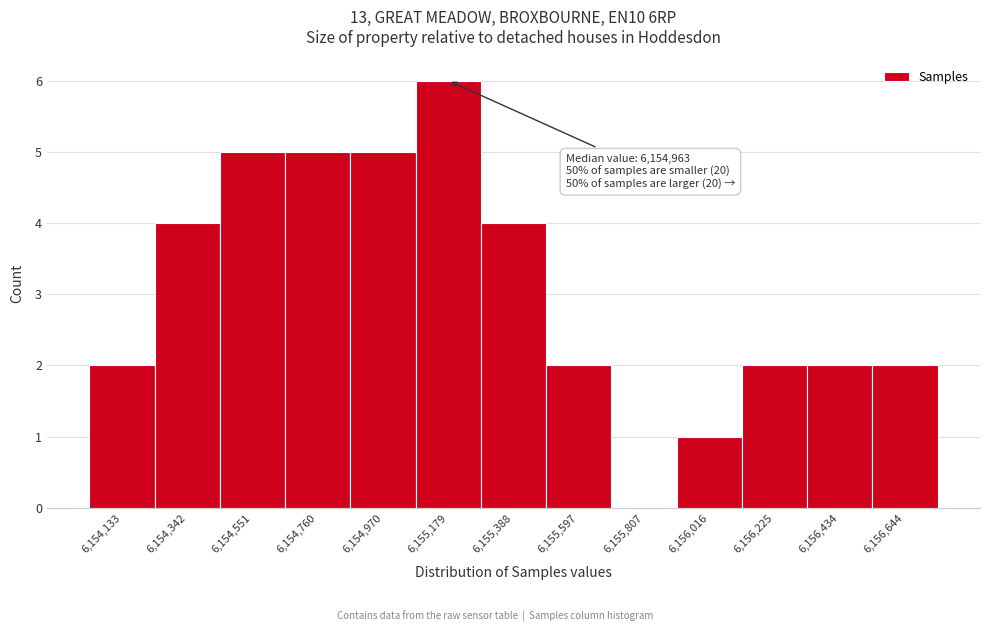

Over which range of the x-axis is the bar tallest?

6155050 to 6155300